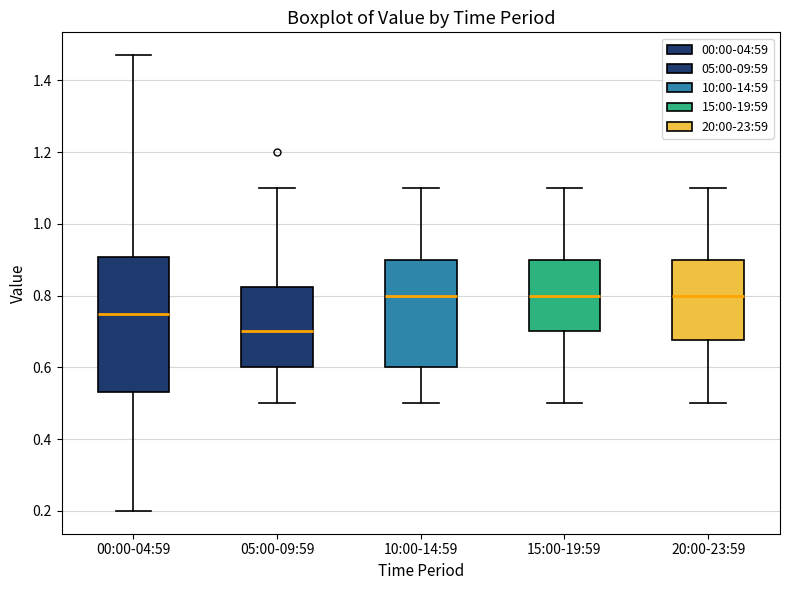

Reading left to right, read every box against the y-axis: the position of its median line, the range the box covers, and the ends of its whiskers. The values are not printed on the chart, so give them approximately, as read against the axis.

00:00-04:59: median 0.76, box 0.54 to 0.90, whiskers 0.20 to 1.48
05:00-09:59: median 0.70, box 0.60 to 0.82, whiskers 0.50 to 1.10
10:00-14:59: median 0.80, box 0.60 to 0.90, whiskers 0.50 to 1.10
15:00-19:59: median 0.80, box 0.70 to 0.90, whiskers 0.50 to 1.10
20:00-23:59: median 0.80, box 0.68 to 0.90, whiskers 0.50 to 1.10